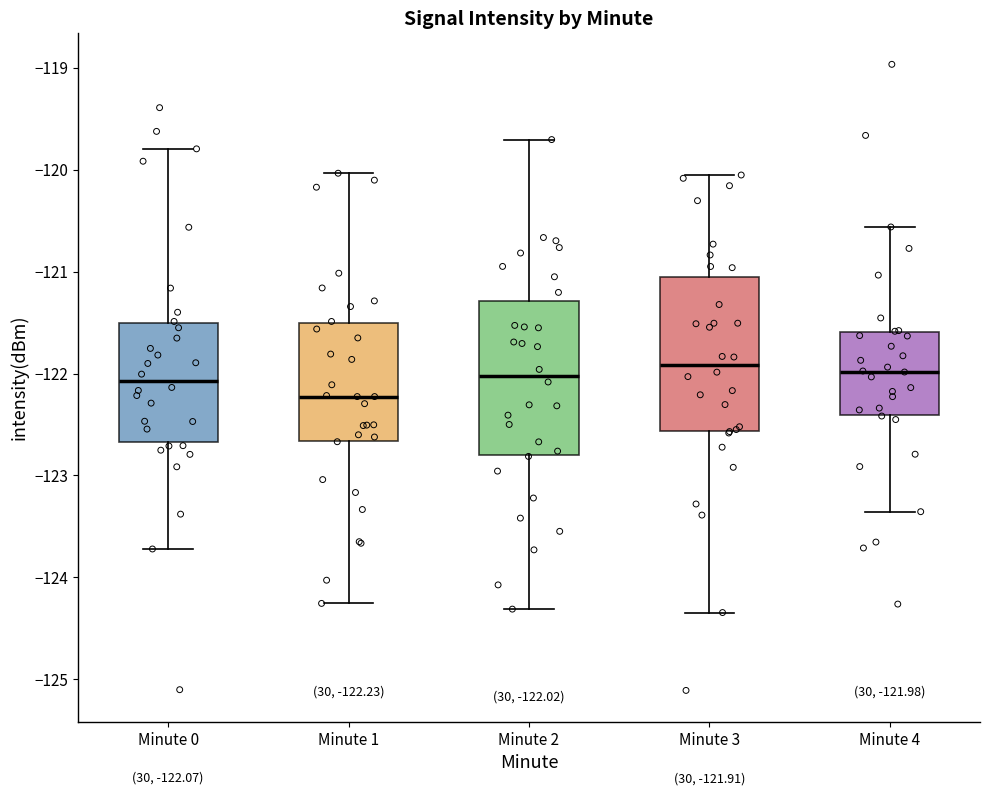

Which box has the lowest median line?

Minute 1